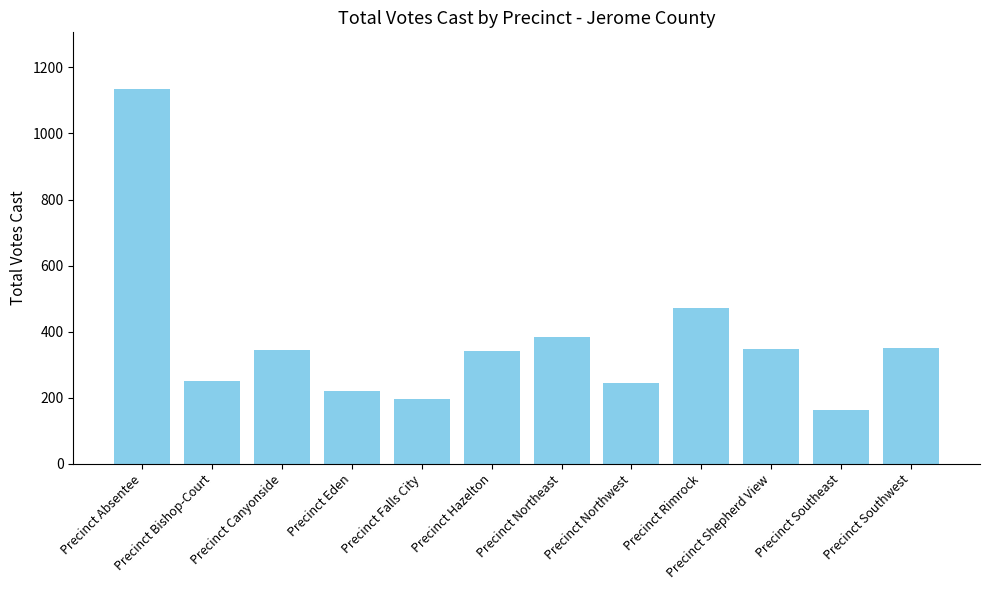

Where is the data nearest to the value 649?

Precinct Rimrock